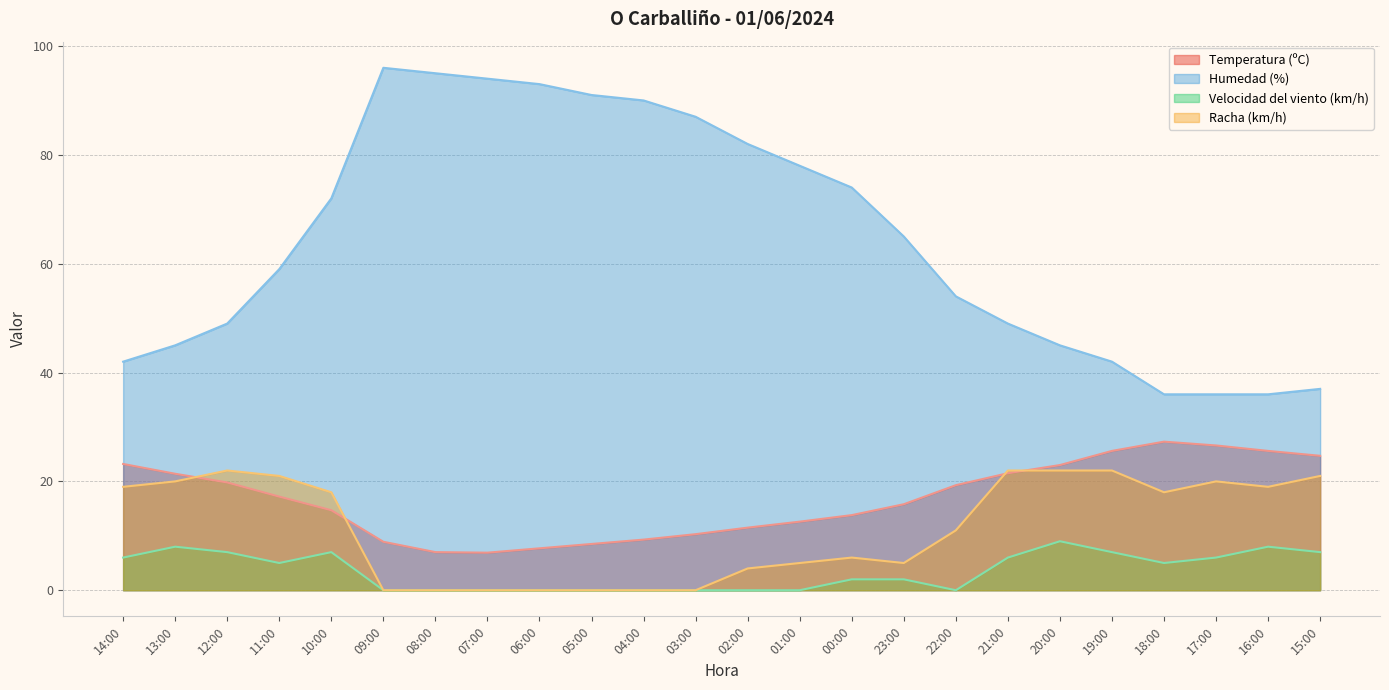

What is the greatest value displayed?

96.0